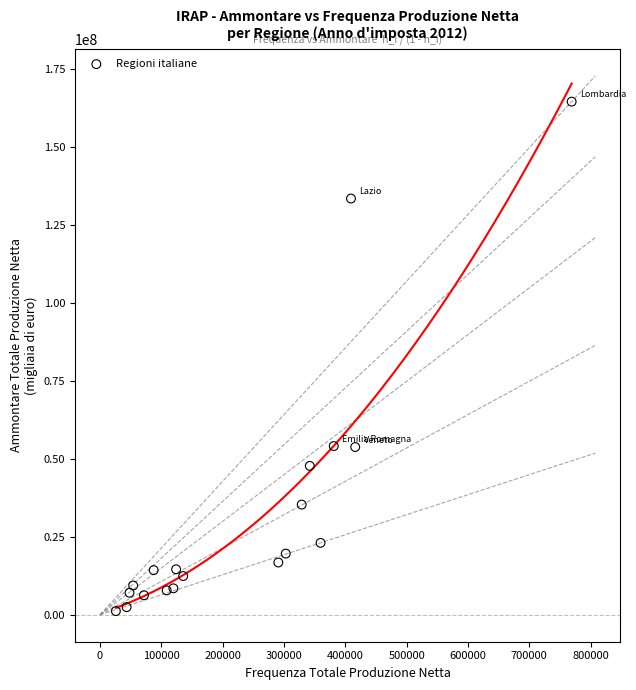

What is the range of Y values (max minus min)?

163472231